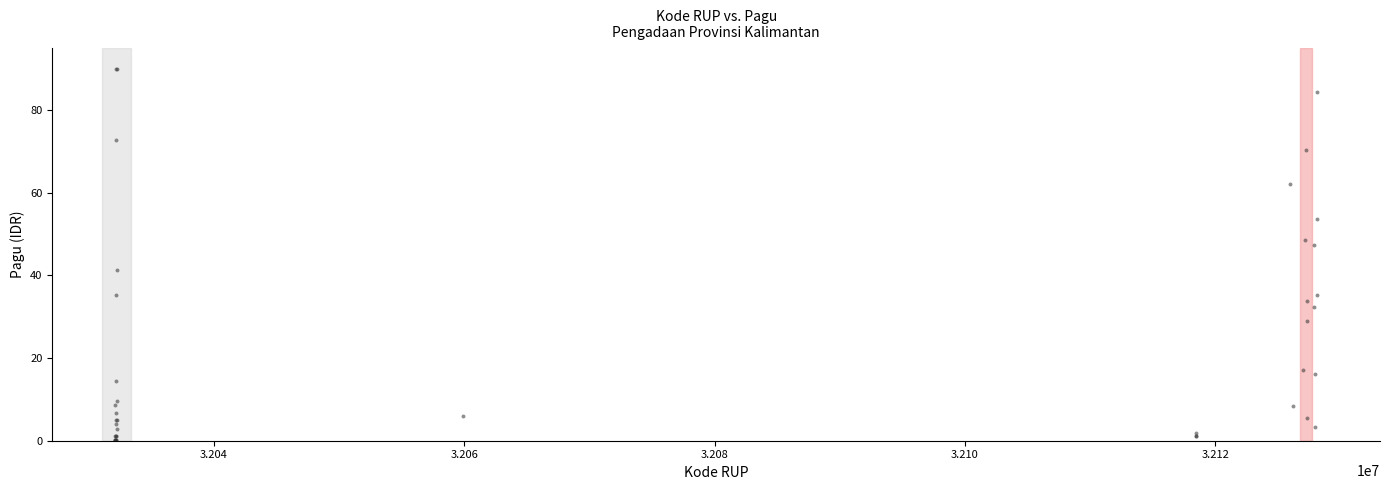

What Y value in the scatter plot is closest to 45?

47.3